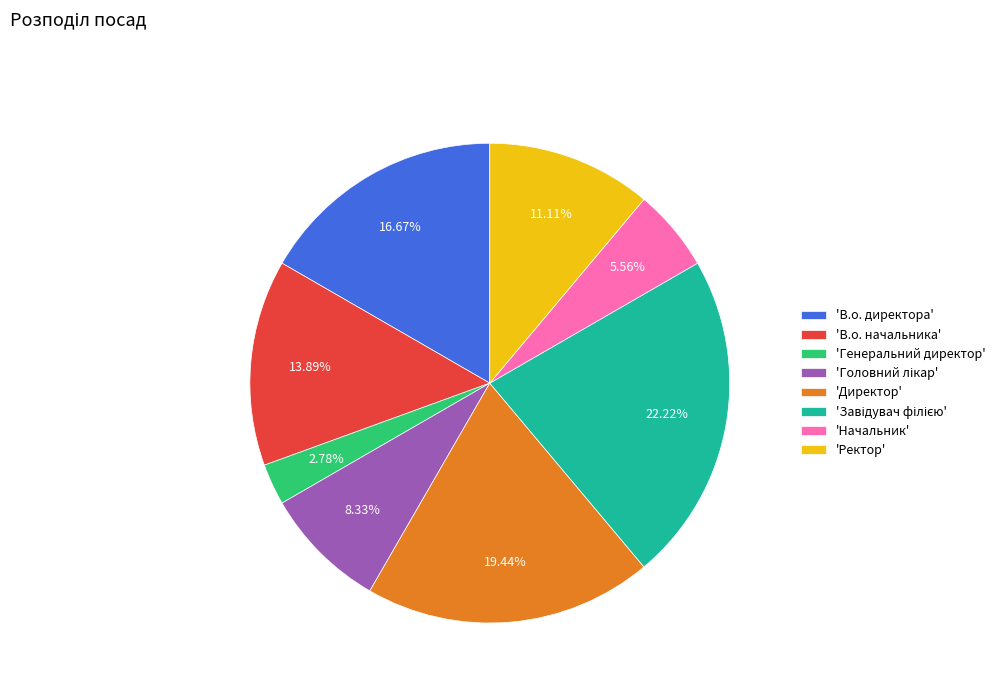

Combined, do 'Ректор' and 'В.о. начальника' account for over 50%?

No